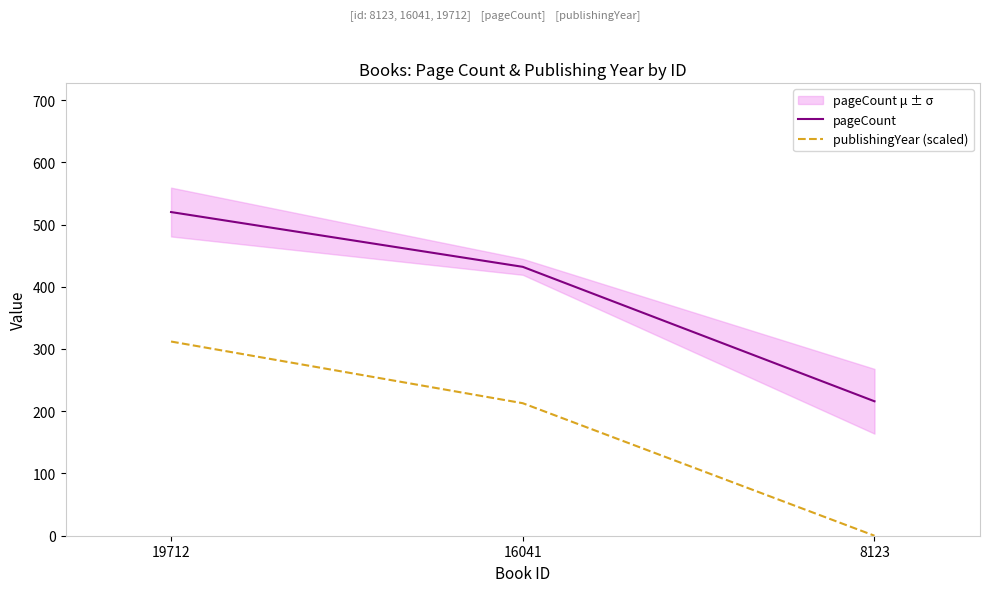

Reading left to right, extract all data points from this chart.

pageCount: 520.0	432.0	216.0
publishingYear (scaled): 312.0	212.9	0.0